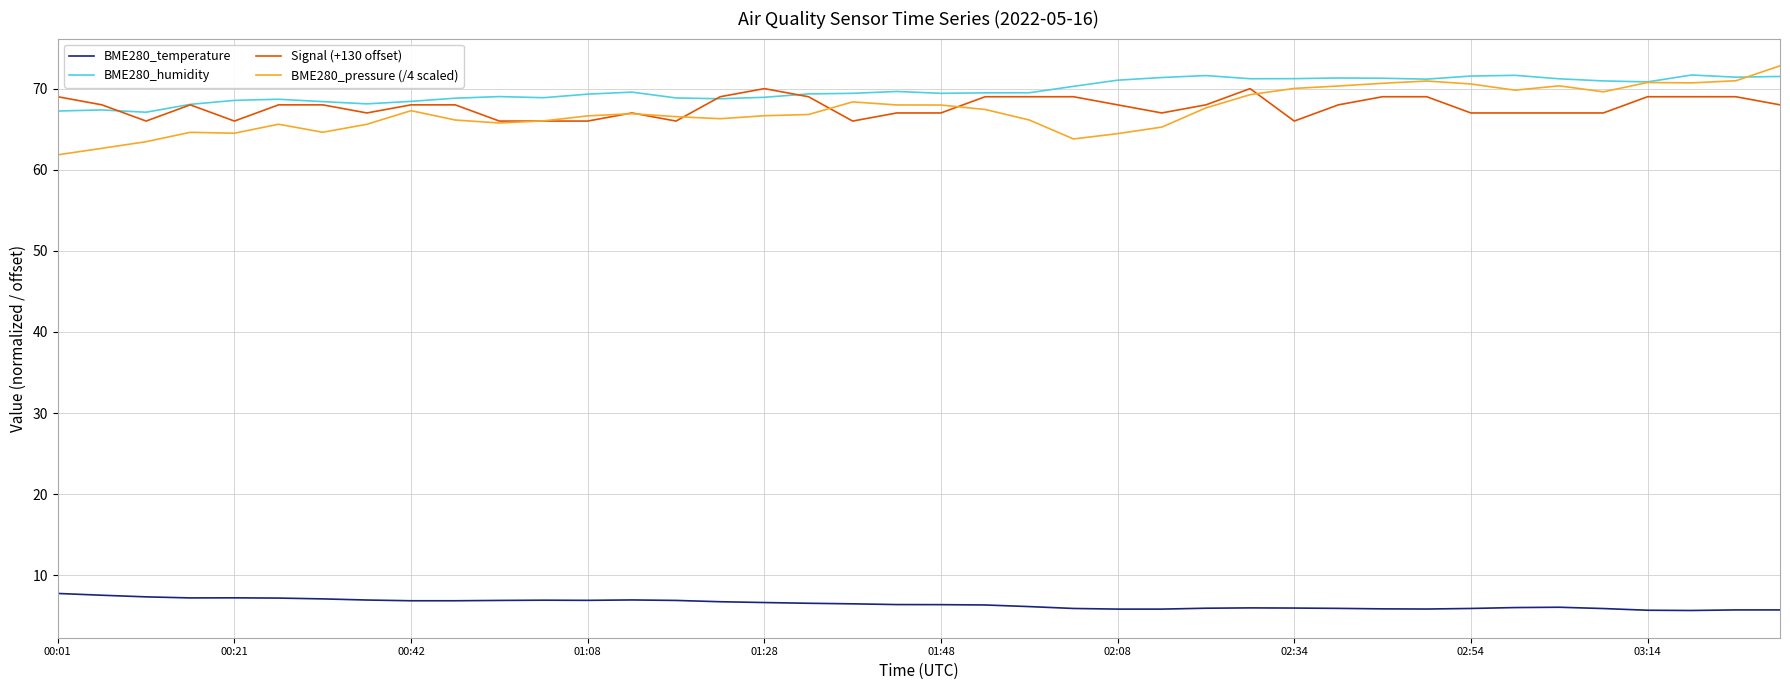

True or false: Signal (+130 offset) and BME280_temperature cross at least once.

False